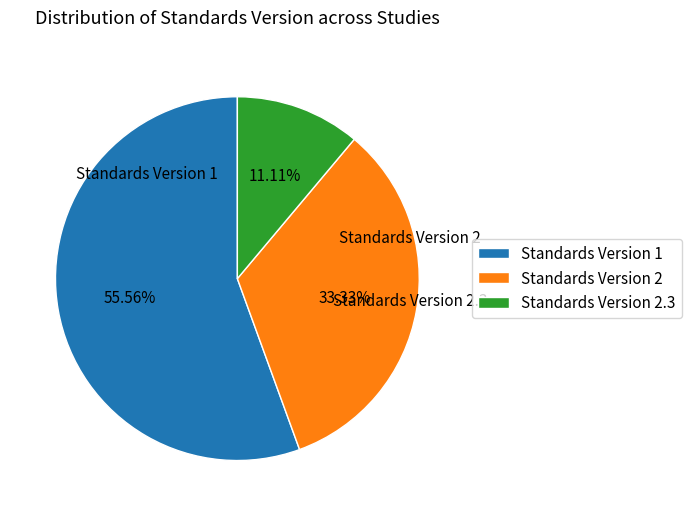

What is the ratio of the value at Standards Version 2 to the value at Standards Version 1?

0.6